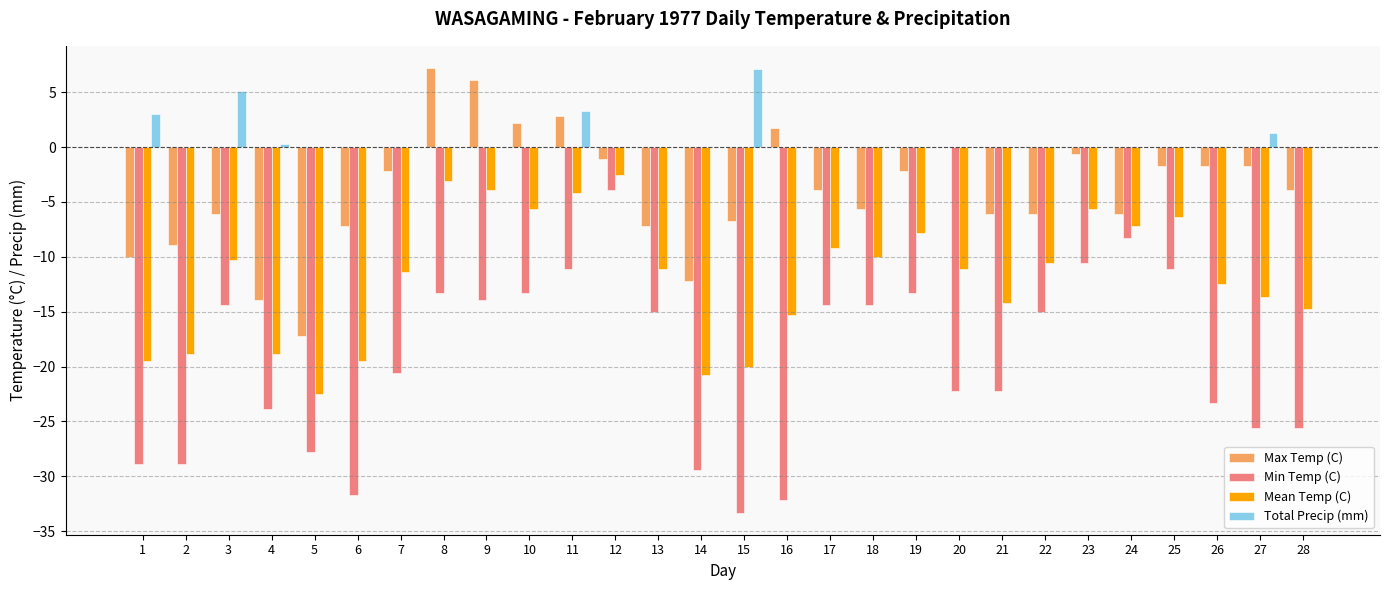

What is the maximum value shown in the chart?

7.2